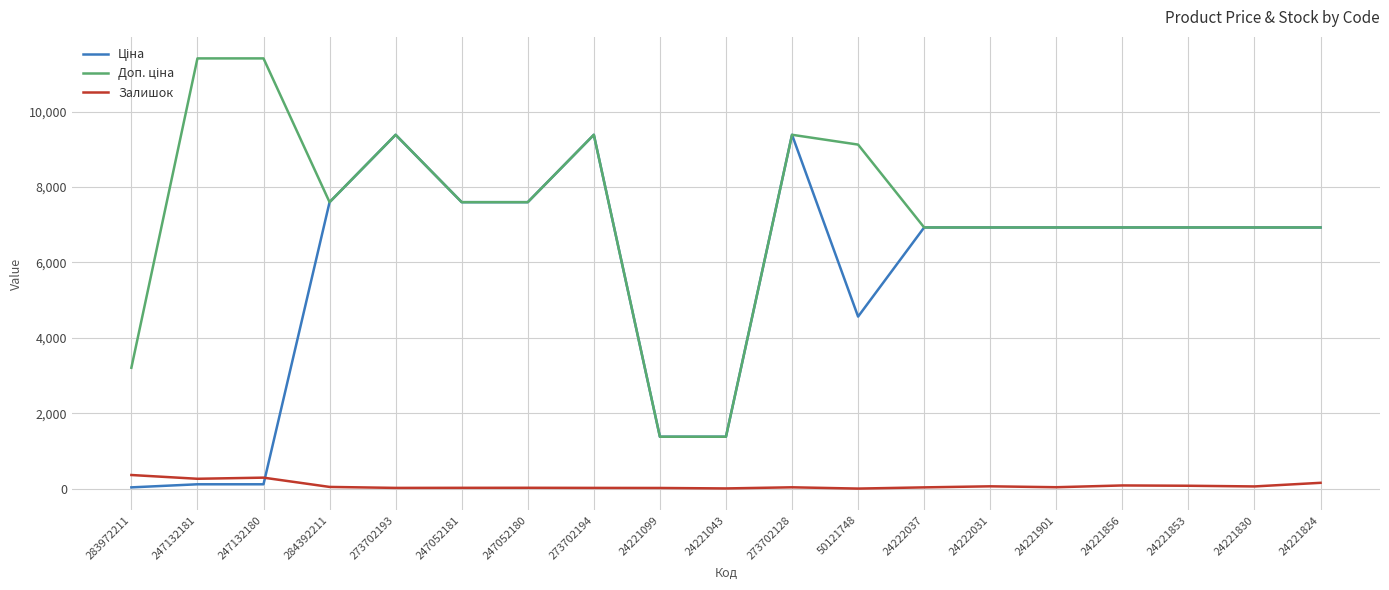

The Залишок series shows 60.0 at 24222031. True or false?

True